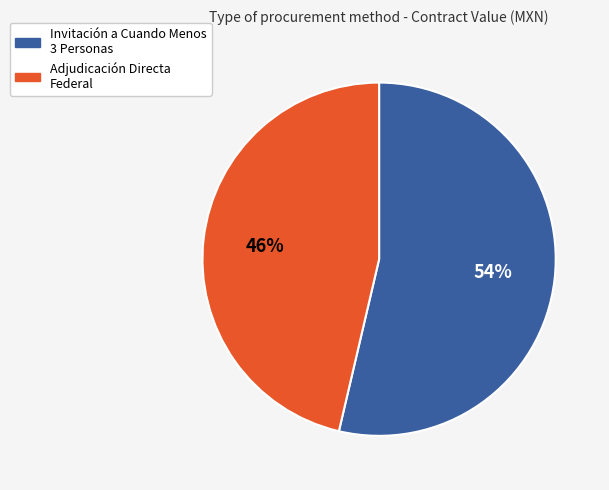

What percentage is the Adjudicación Directa Federal slice, to the nearest percent?

46%